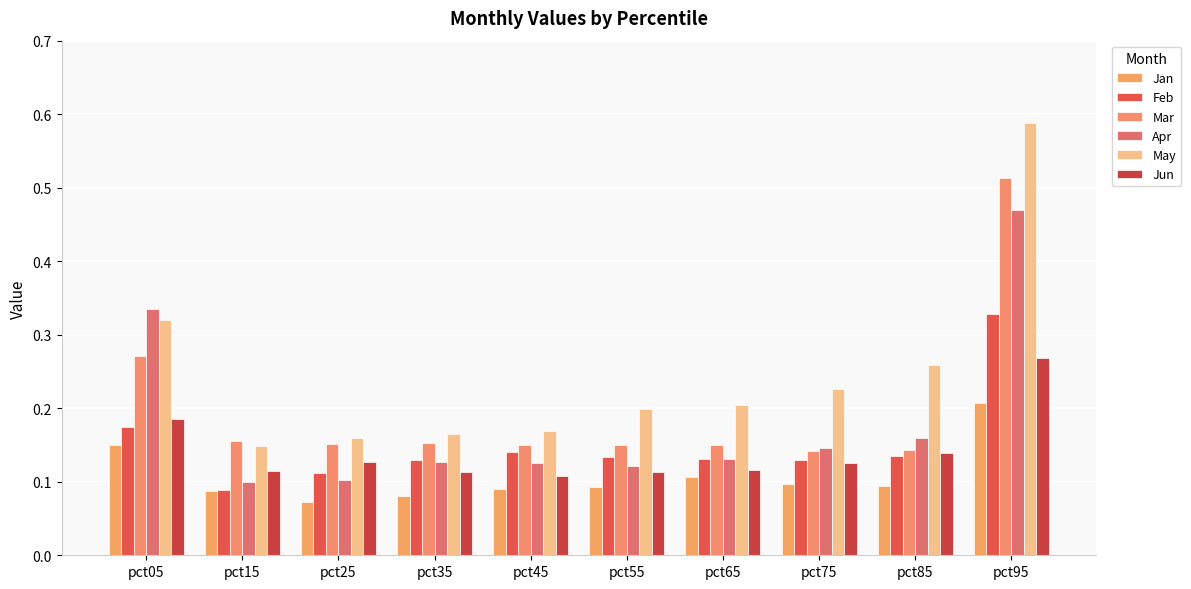

What is the spread (max minus min) of values at pct25?

0.1